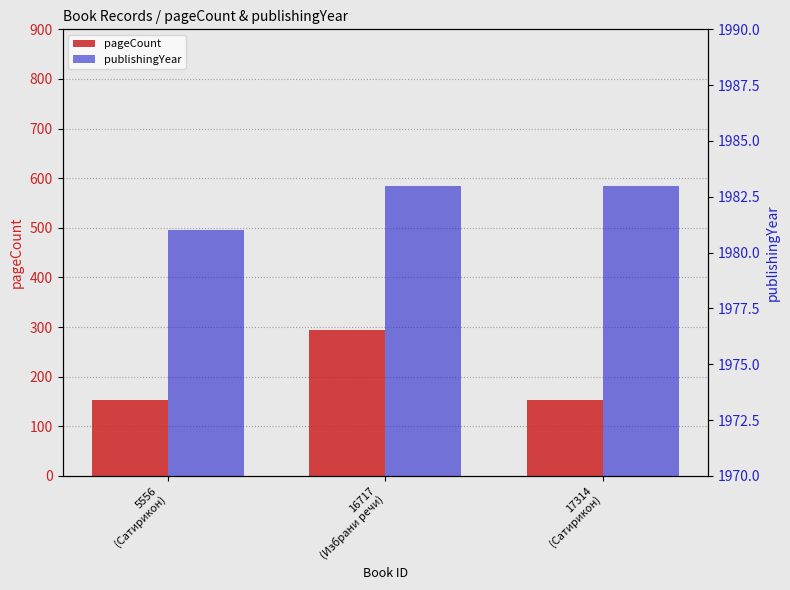

At 5556
(Сатирикон), list the series in order from smallest to largest.

pageCount, publishingYear